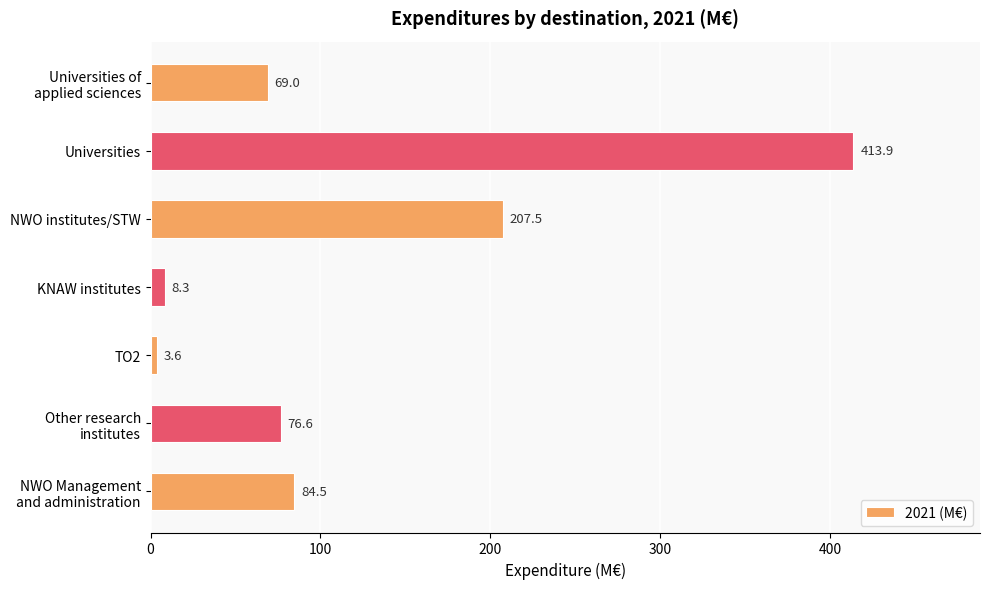

Where is the data nearest to the value 208?

NWO institutes/STW